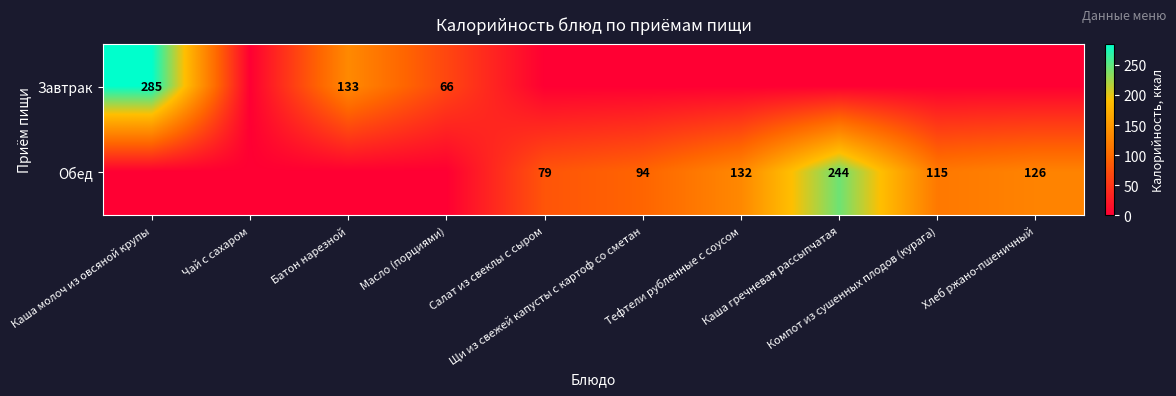

At Компот из сушенных плодов (курага), list the series in order from smallest to largest.

Завтрак, Обед